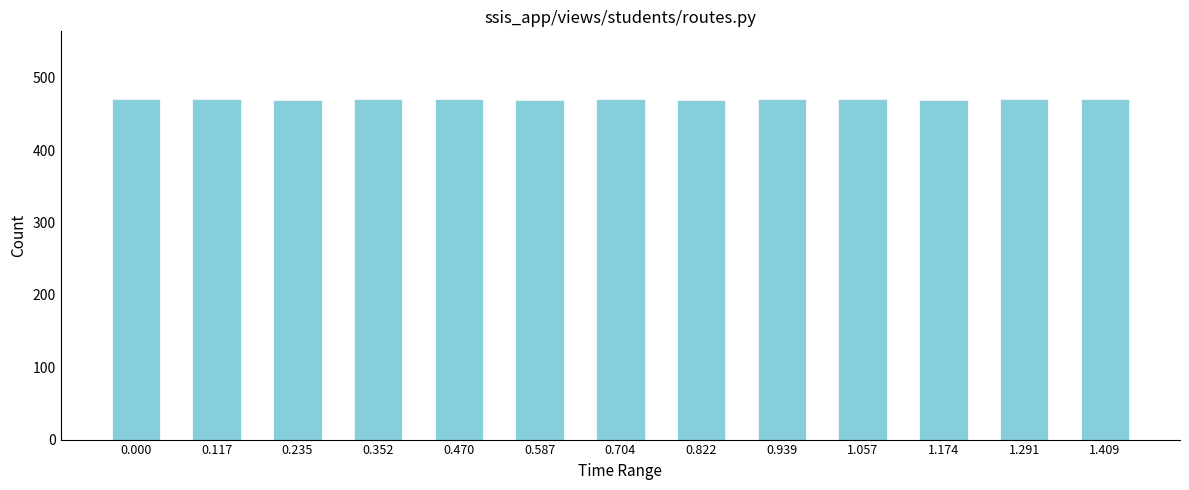

What is the smallest value displayed?

469